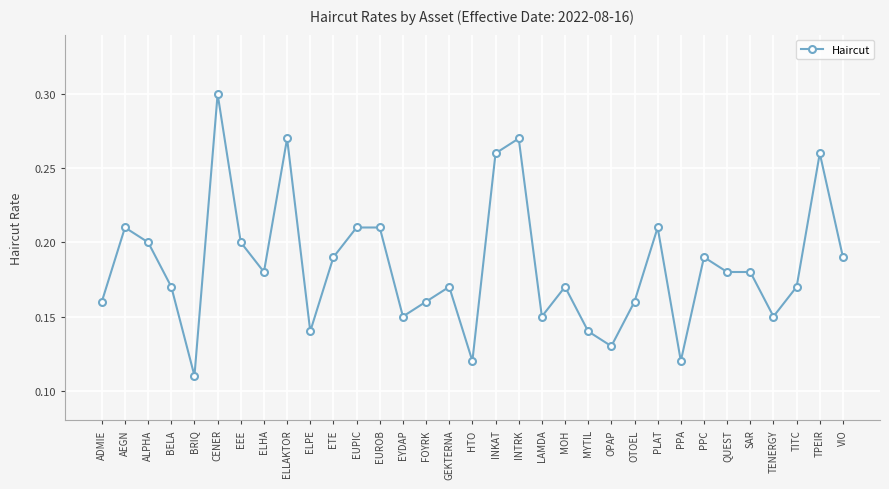

Which category has the highest value across all series?

CENER